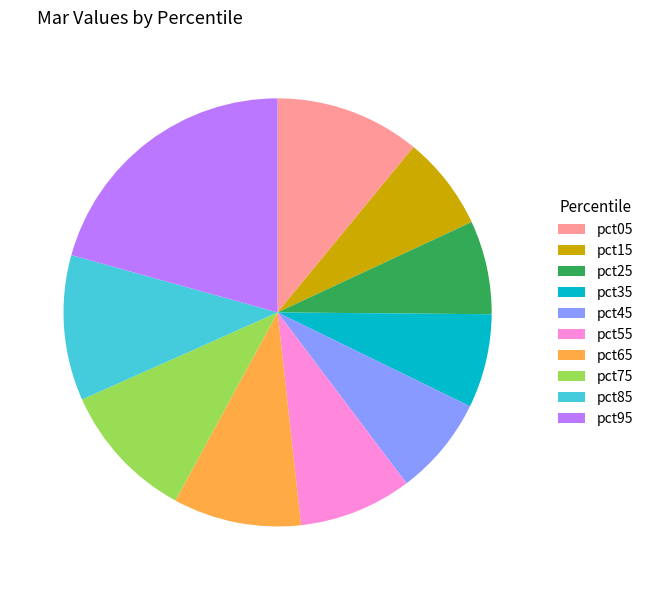

Which slice is the largest?

pct95